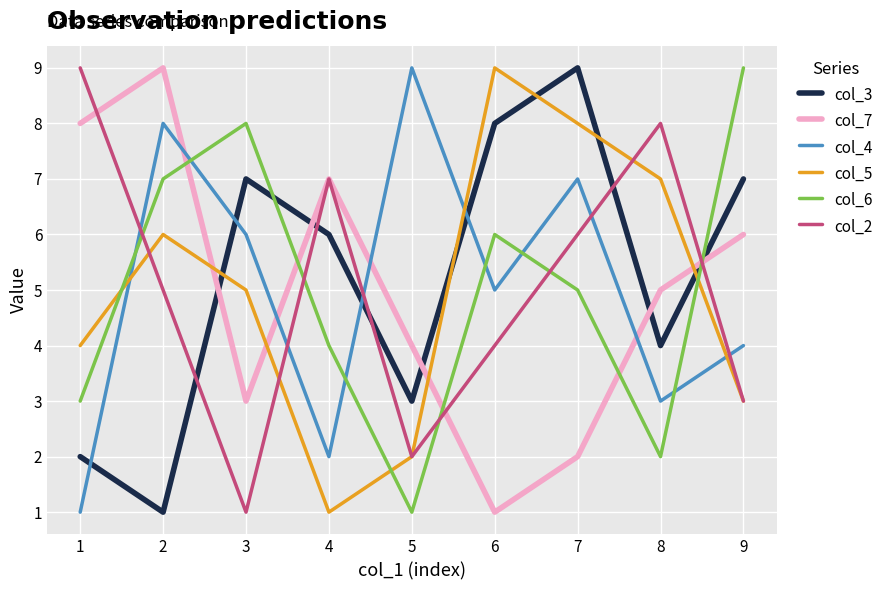

What is the average value of the col_6 series?

5